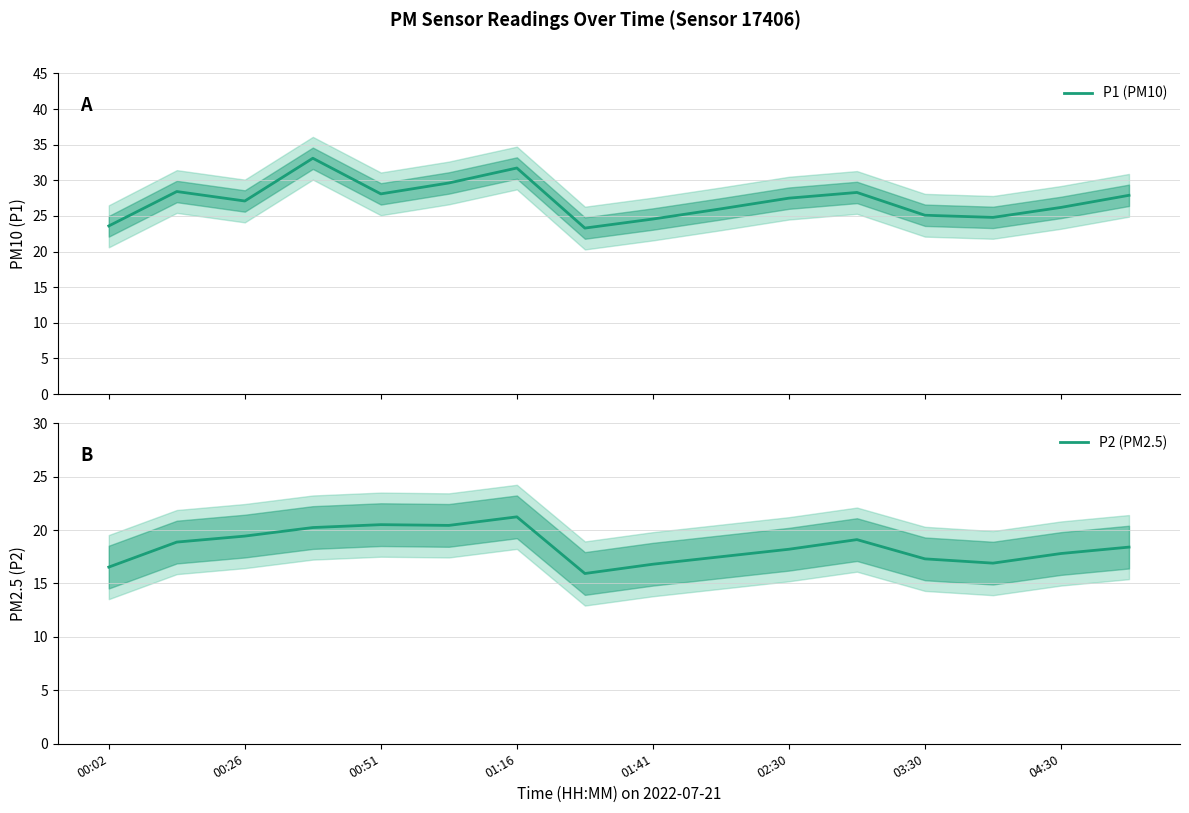

Count the number of data series in this chart.

2